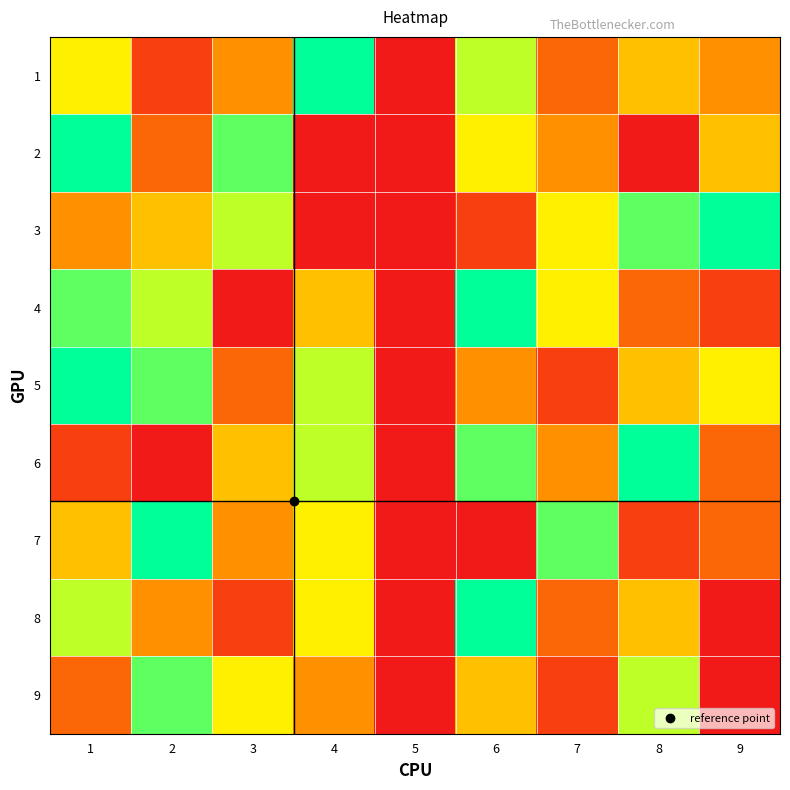

Count the number of data series in this chart.

9